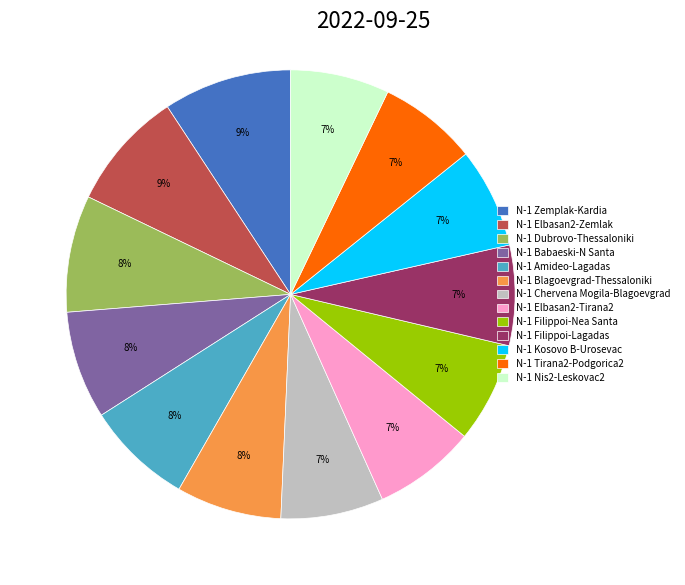

Is the sum of N-1 Zemplak-Kardia and N-1 Blagoevgrad-Thessaloniki greater than half?

No